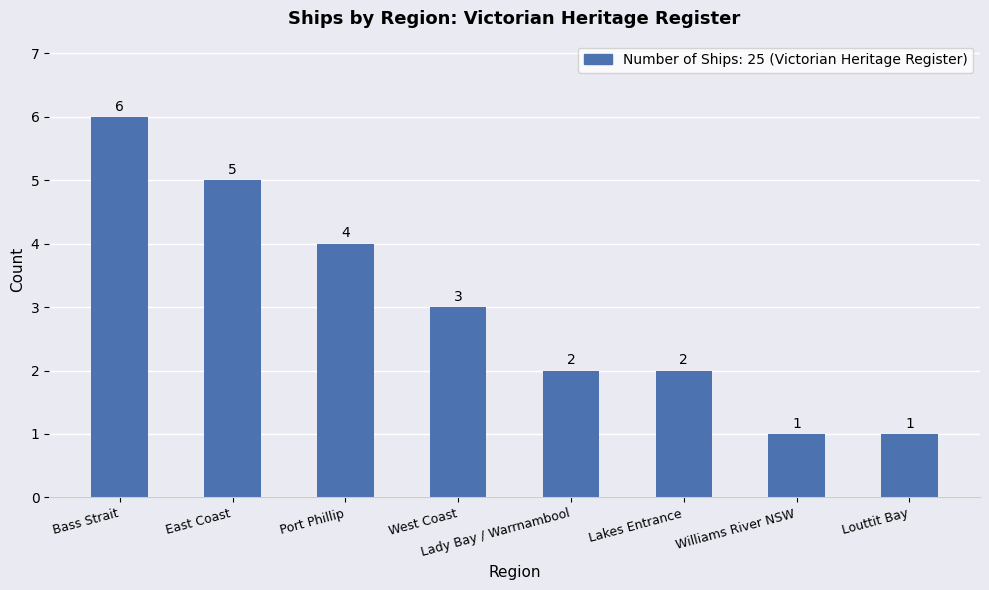

Which label corresponds to the largest value in the chart?

Bass Strait